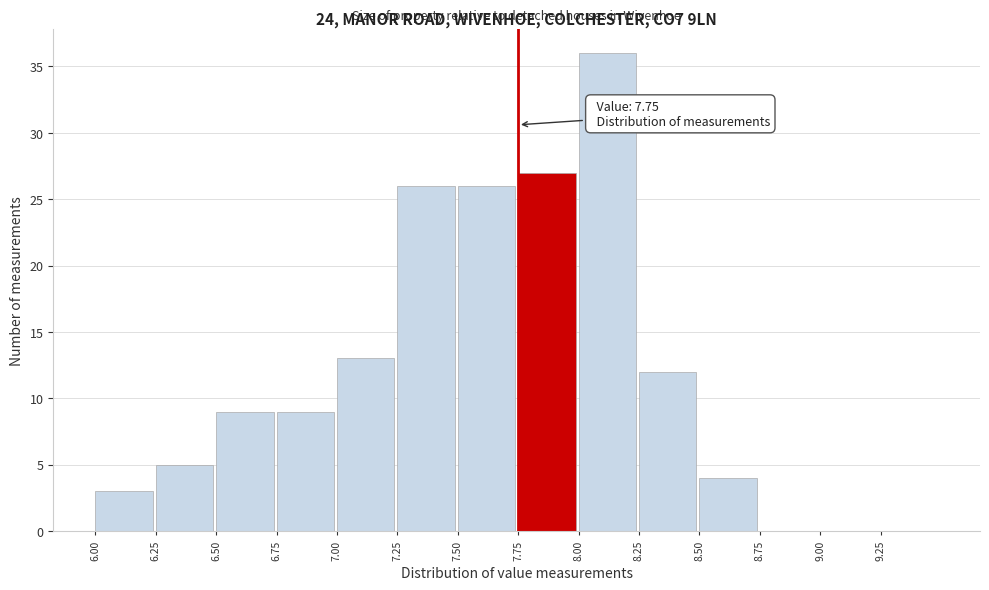

Which range on the x-axis has the tallest bar?

8.00 to 8.25